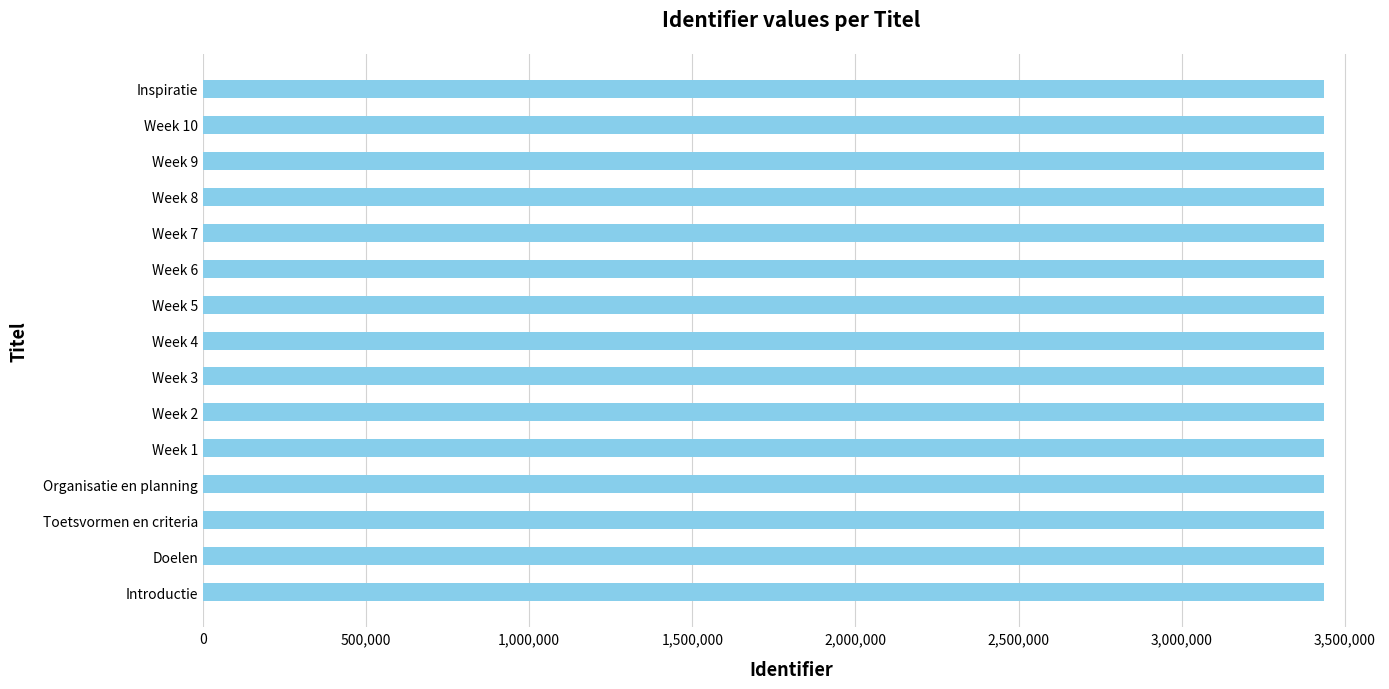

What is the average value?

3436125